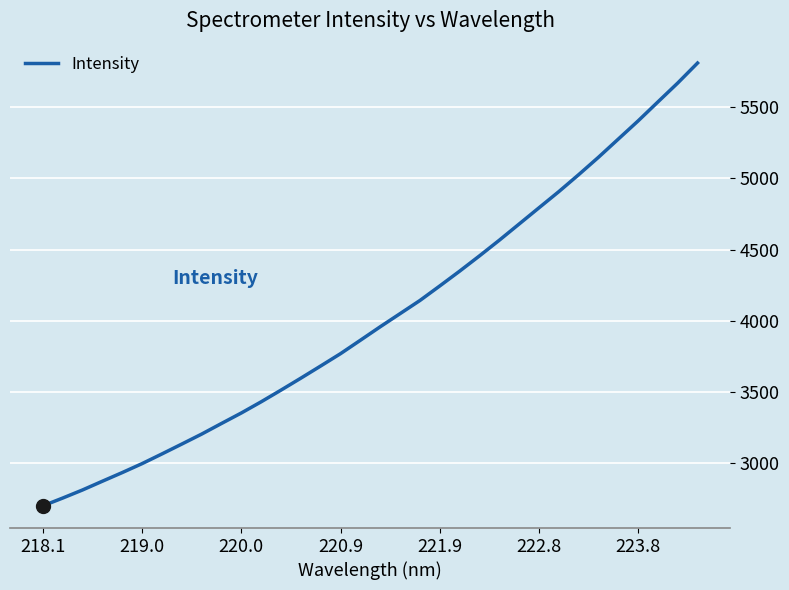

Count the number of categories in the chart.

34